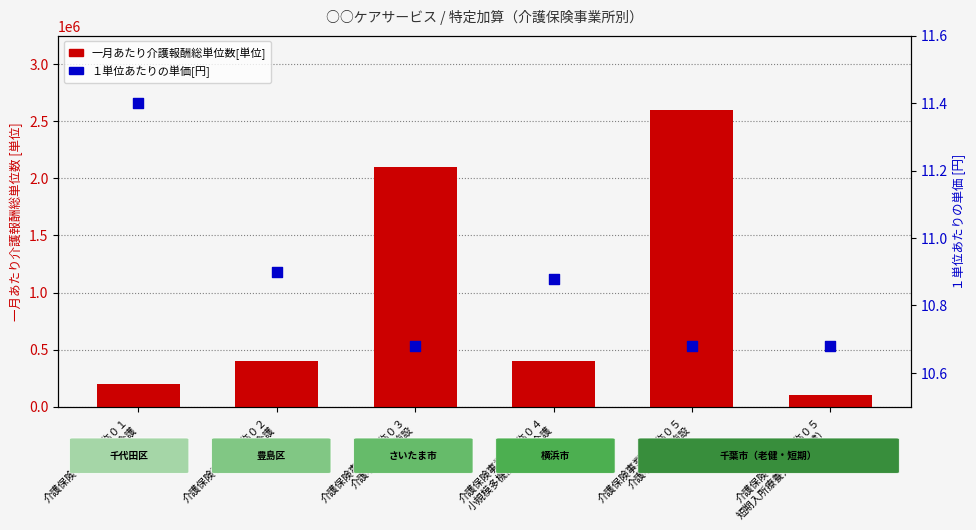

Is the value of １単位あたりの単価[円] at 介護保険事業所名称０２
通所介護 greater than the value of 一月あたり介護報酬総単位数[単位] at 介護保険事業所名称０５
短期入所療養介護（老健）?

No